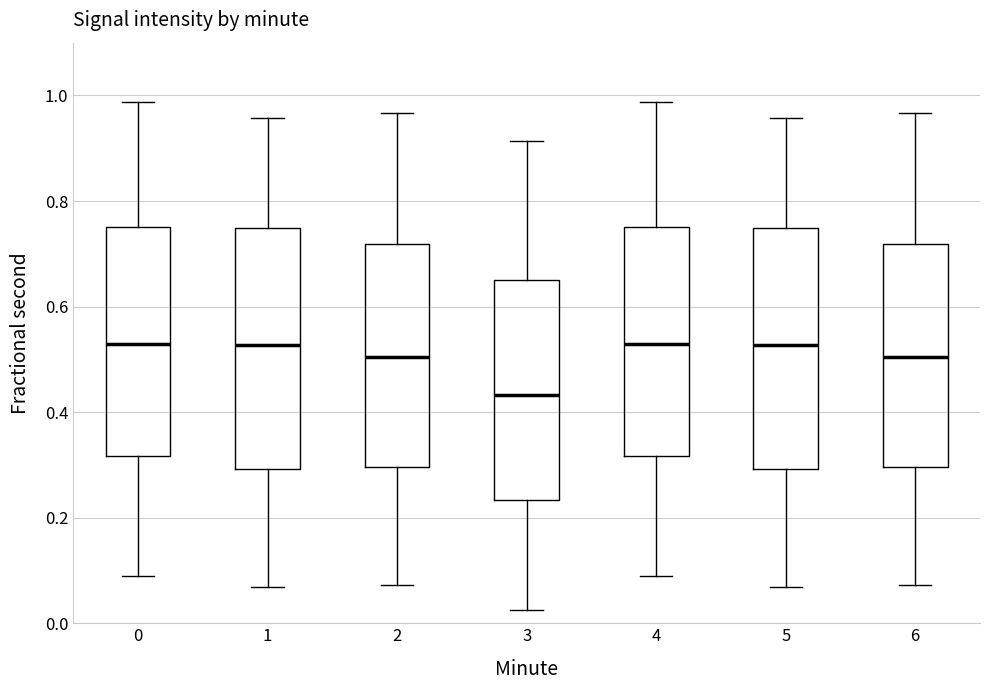

Reading left to right, transcribe this box plot: for each box, give where its median line is, the range the box spans, and where its two whiskers end, as read against the y-axis. The values are not printed on the chart, so give them approximately, as read against the axis.

0: median 0.52, box 0.32 to 0.76, whiskers 0.10 to 0.98
1: median 0.52, box 0.30 to 0.74, whiskers 0.06 to 0.96
2: median 0.50, box 0.30 to 0.72, whiskers 0.08 to 0.96
3: median 0.44, box 0.24 to 0.66, whiskers 0.02 to 0.92
4: median 0.52, box 0.32 to 0.76, whiskers 0.10 to 0.98
5: median 0.52, box 0.30 to 0.74, whiskers 0.06 to 0.96
6: median 0.50, box 0.30 to 0.72, whiskers 0.08 to 0.96